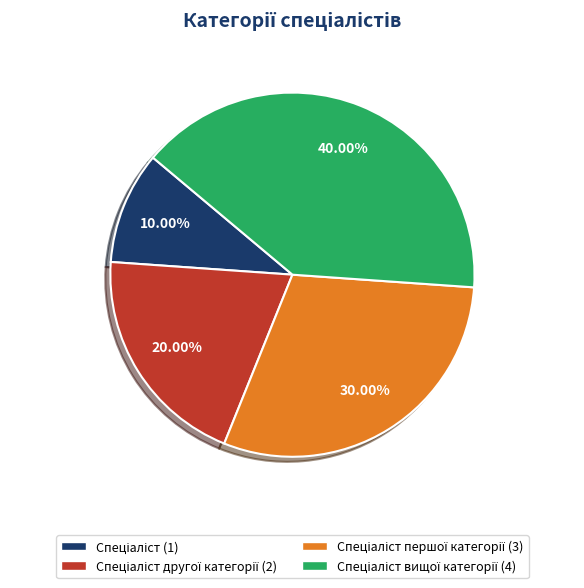

Does any single category account for the majority?

No